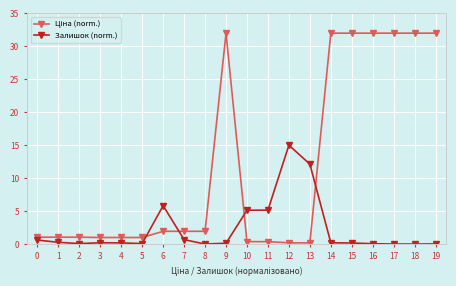

The Залишок (norm.) series shows 8.4 at 10. True or false?

False